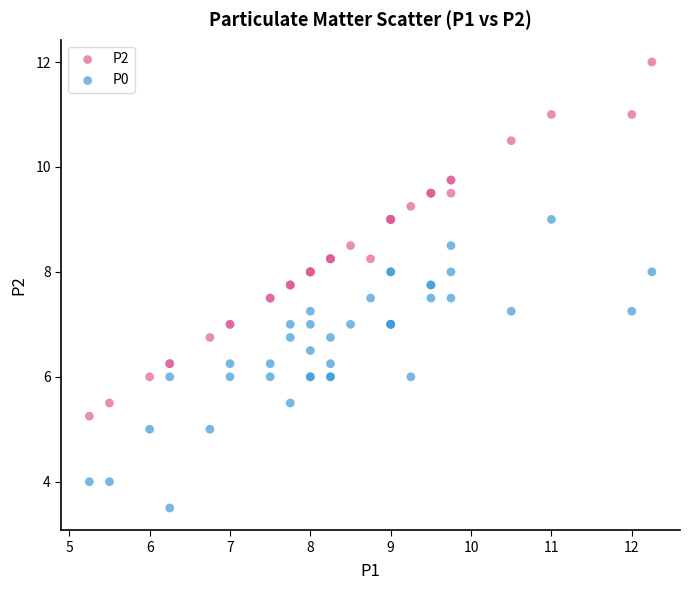

Which series contains the highest Y value?

P2